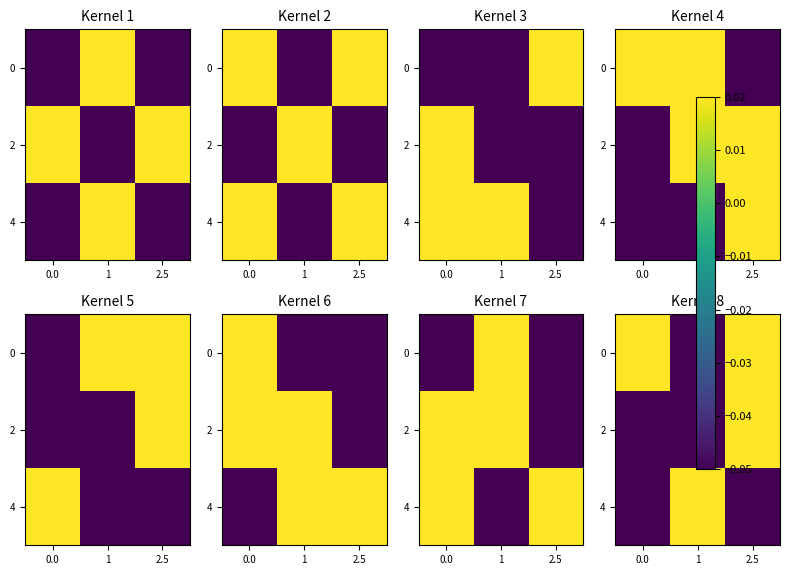

The value of 0 at 1 is -0.1. True or false?

True